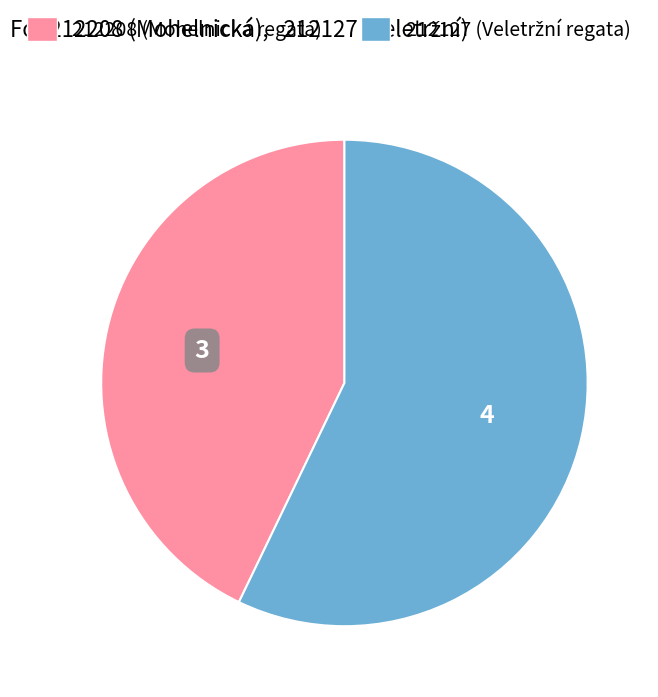

What is the smallest slice in the pie chart?

212208